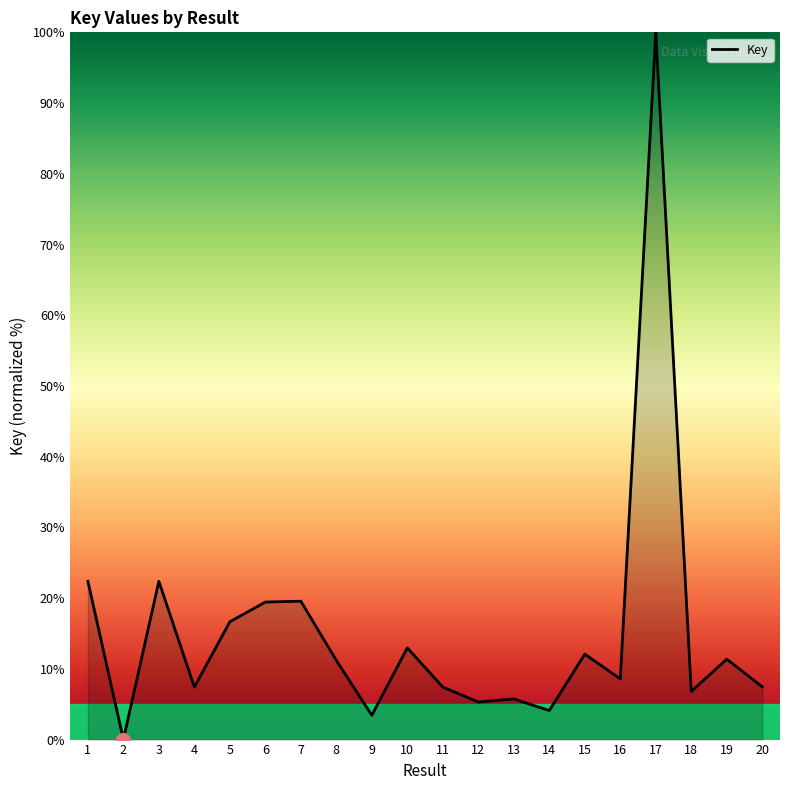

At which label does the data first exceed 11?

1